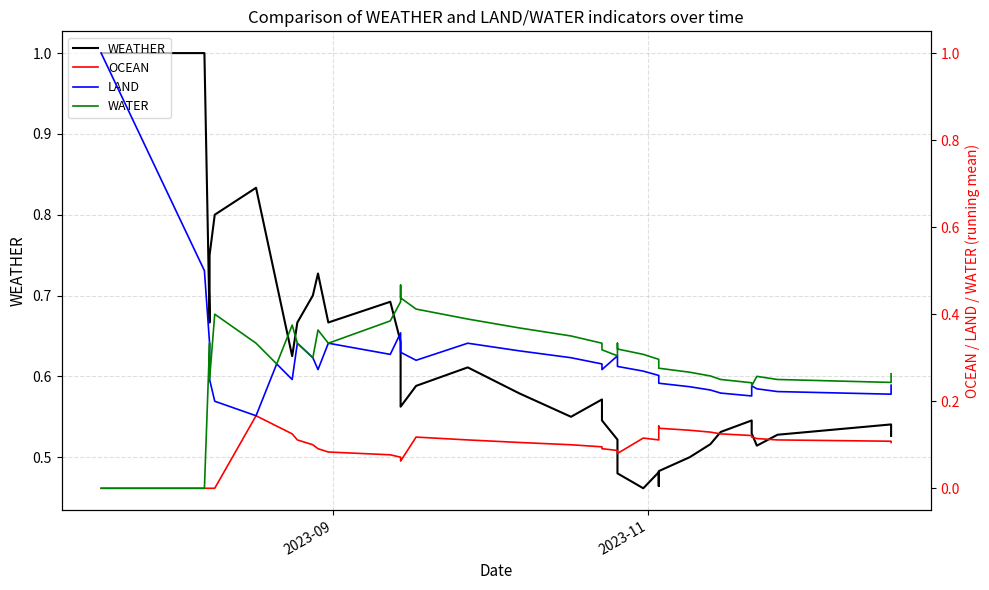

Rank the series by their maximum value, from lowest to highest.

OCEAN, WATER, WEATHER, LAND